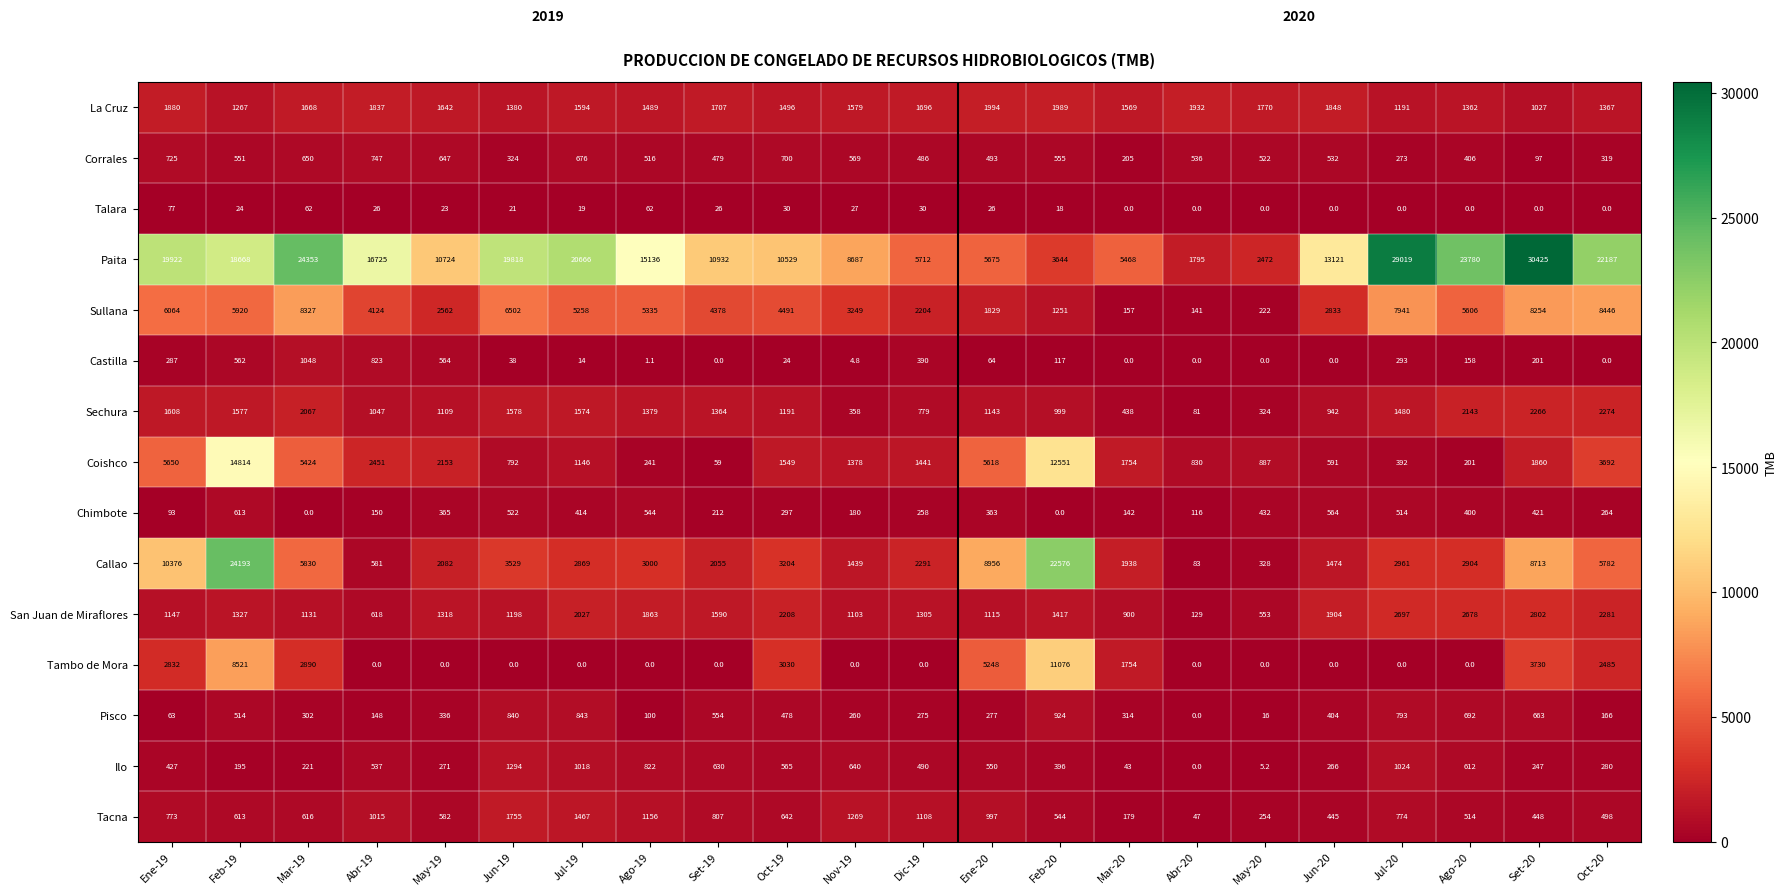

What is the difference between the highest and lowest values at Oct-20?

22187.0